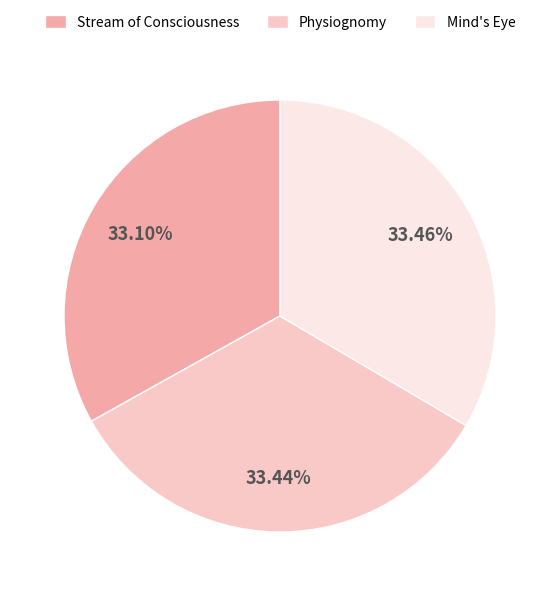

Is Stream of Consciousness the majority of the pie?

No